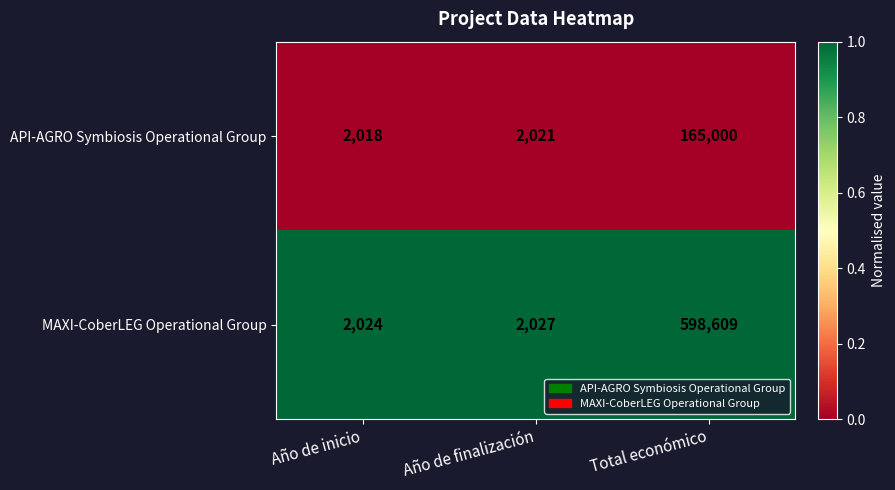

At Total económico, list the series in order from largest to smallest.

MAXI-CoberLEG Operational Group, API-AGRO Symbiosis Operational Group